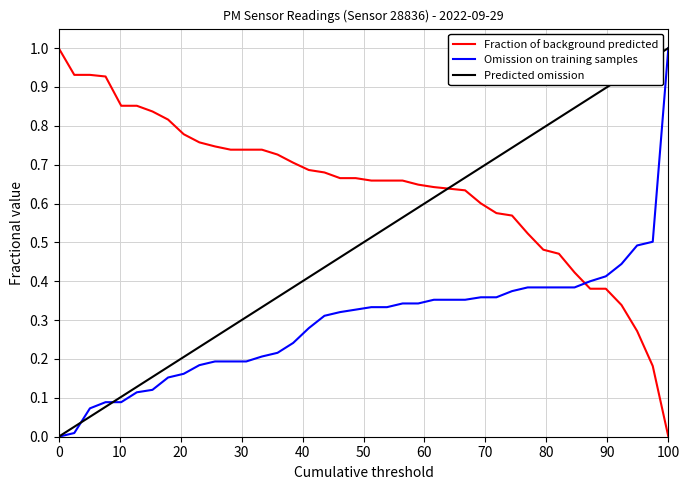

True or false: Omission on training samples and Fraction of background predicted intersect in this chart.

True